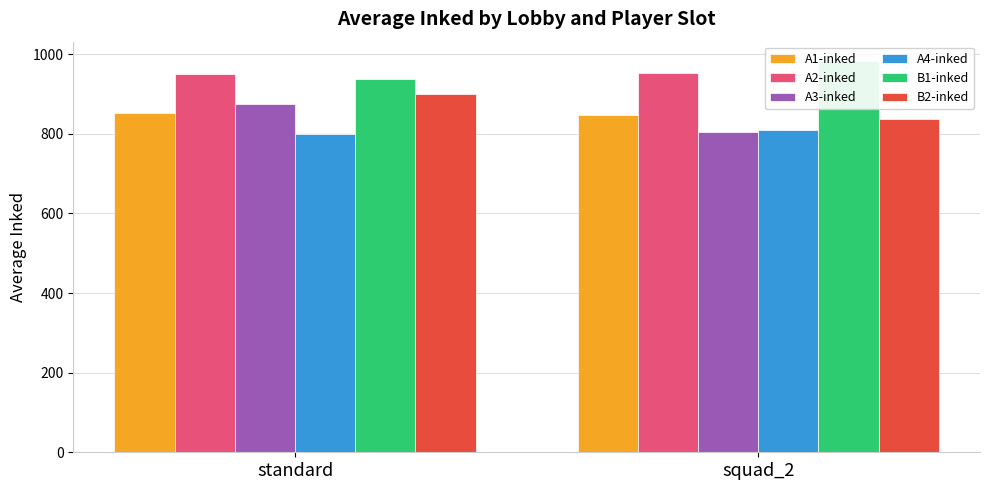

What is the label of the 1st bar from the right?

squad_2